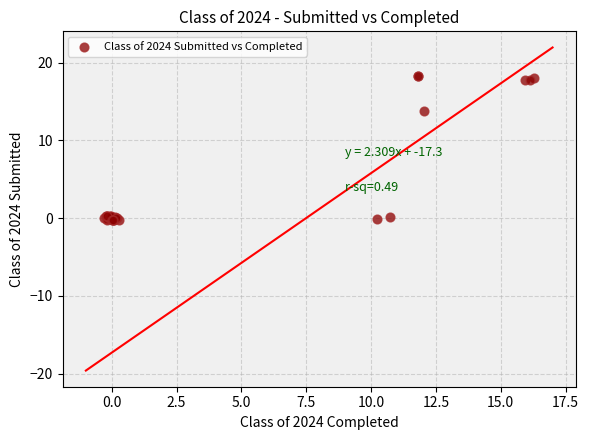

What Y value in the scatter plot is closest to 9?

13.7